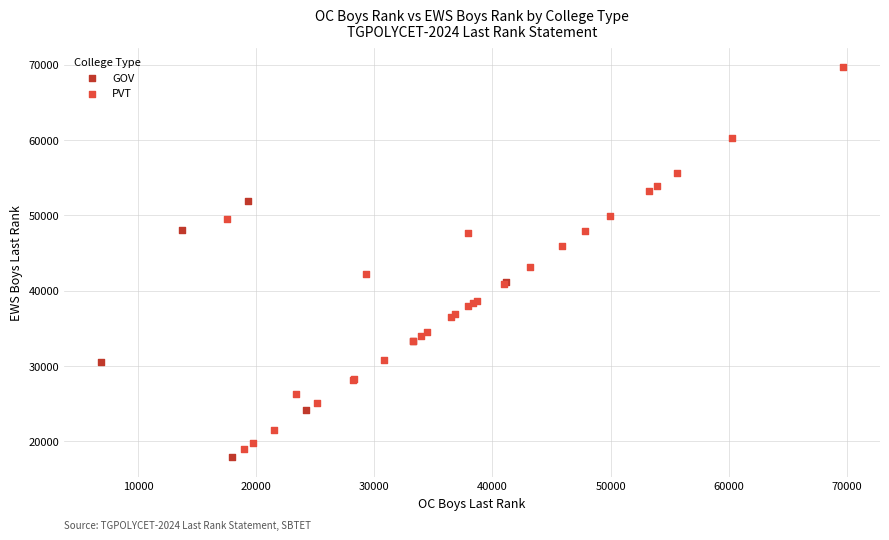

Which series reaches the maximum Y coordinate?

PVT